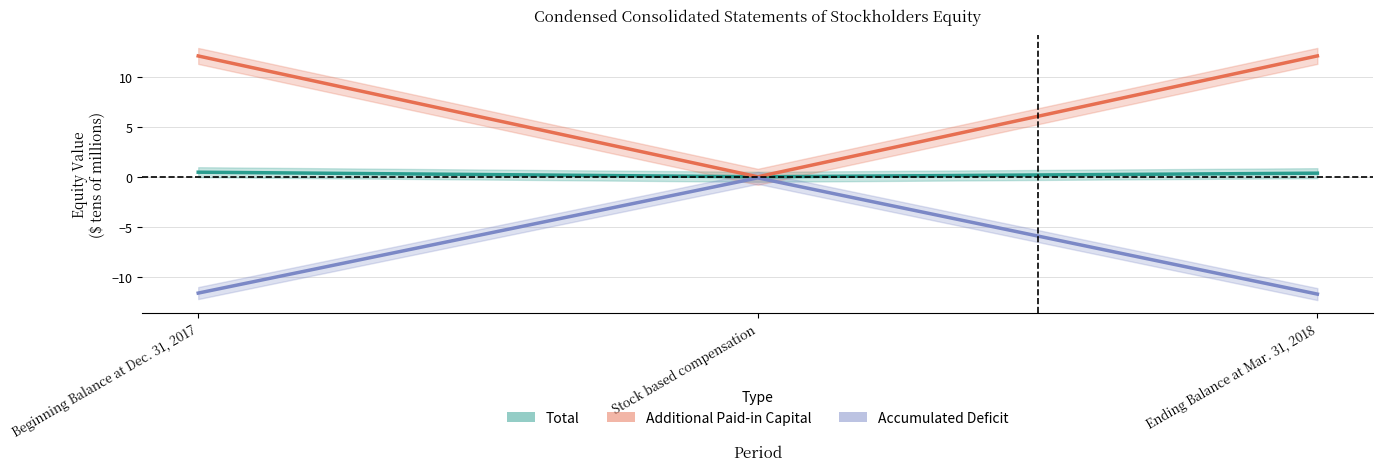

What is the difference between the Additional Paid-in Capital values at Stock based compensation and Ending Balance at Mar. 31, 2018?

12.1